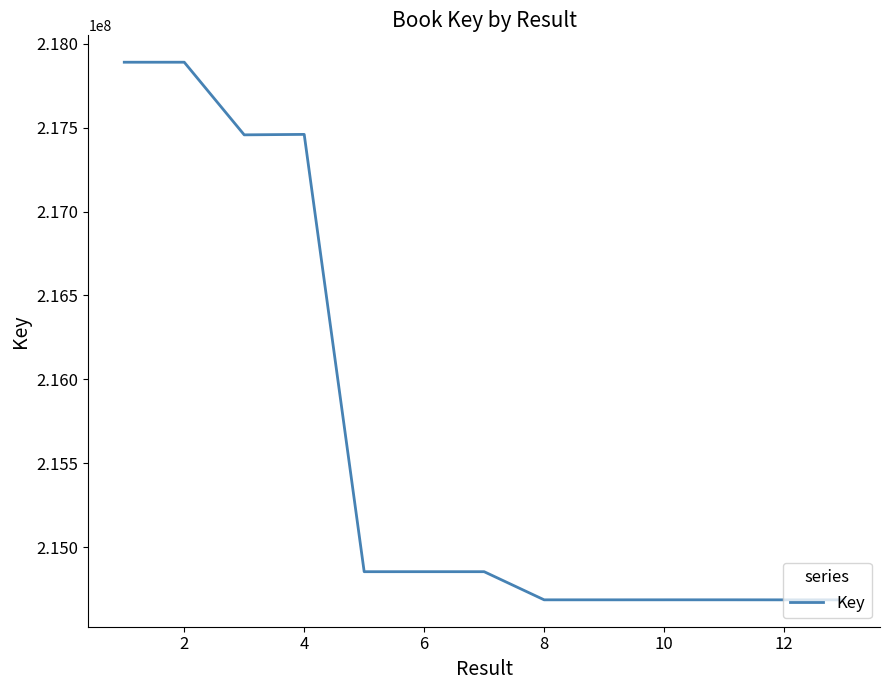

What is the maximum value shown in the chart?

217888940